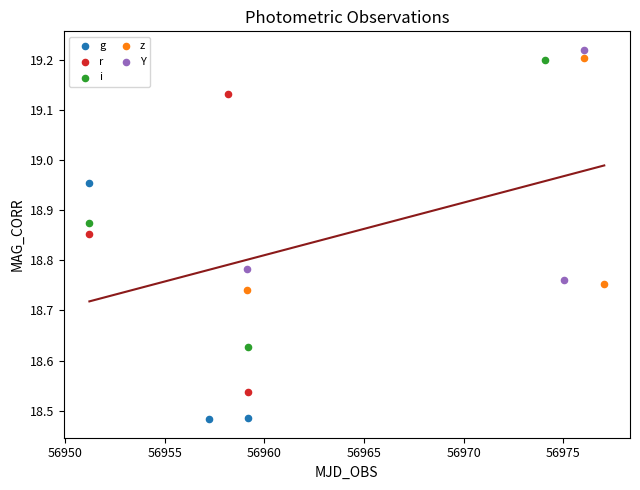

Which series has the largest Y range (max minus min)?

r